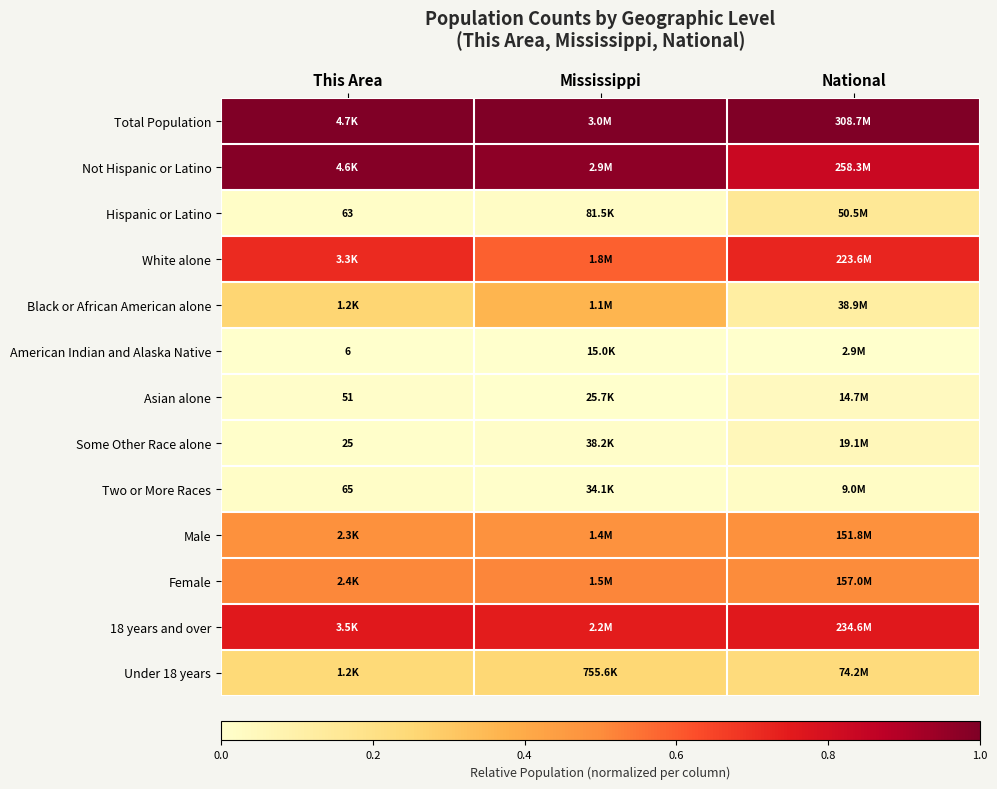

What is the greatest value displayed?

1.0